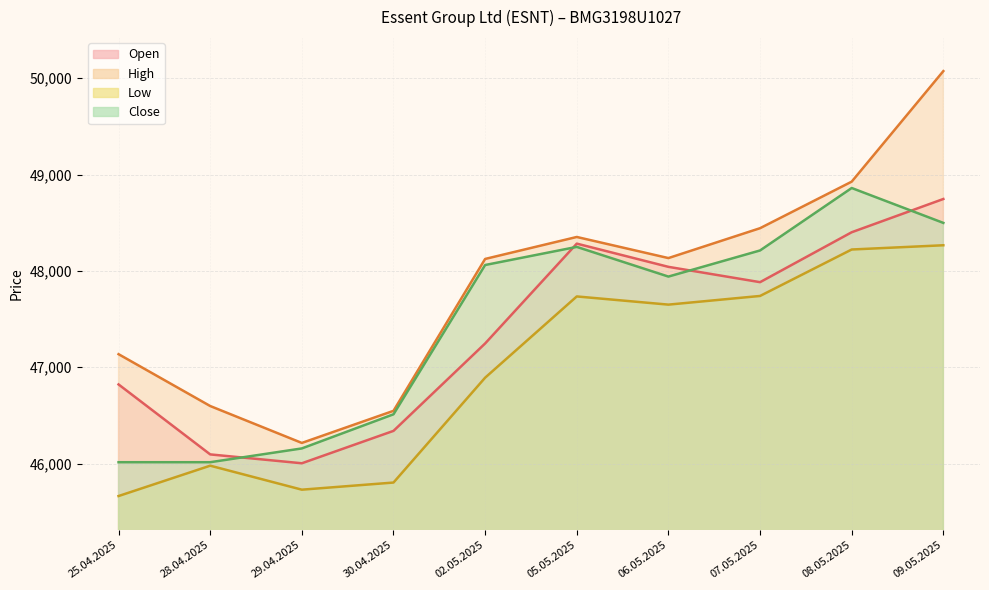

Which series changed the most between 30.04.2025 and 09.05.2025?

High